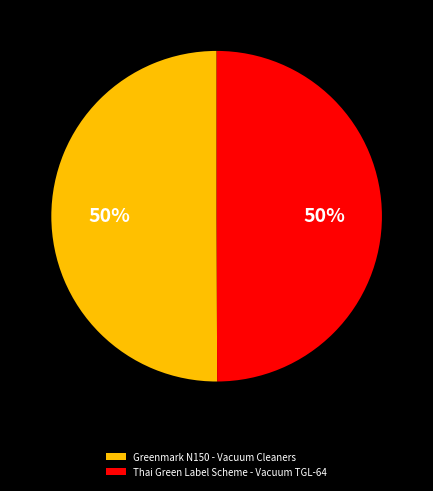

Is it true that Thai Green Label Scheme - Vacuum TGL-64 is 50% of the pie?

True